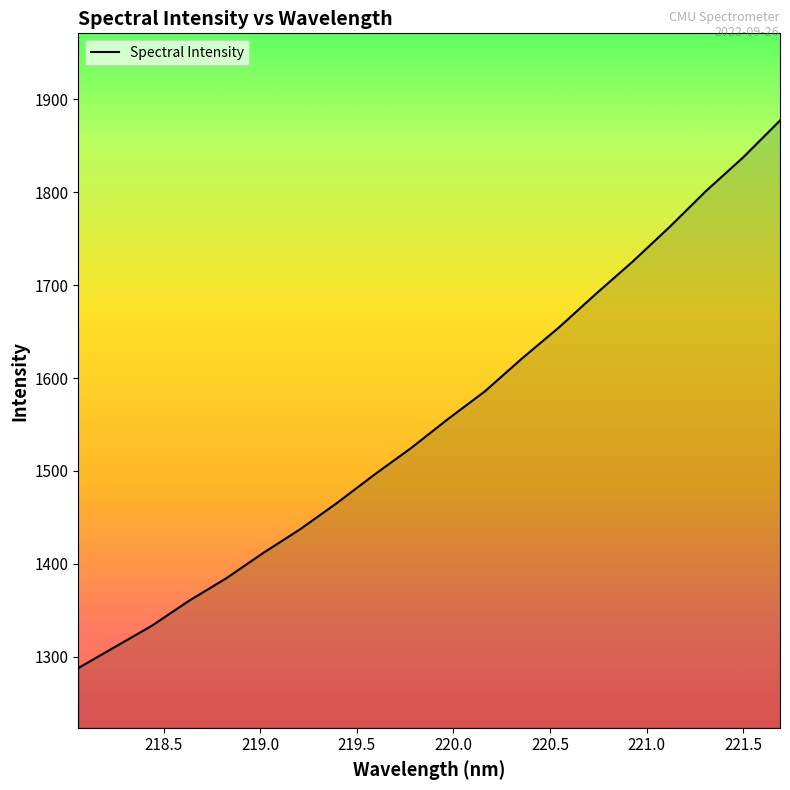

What is the difference between the maximum and minimum values?

589.4